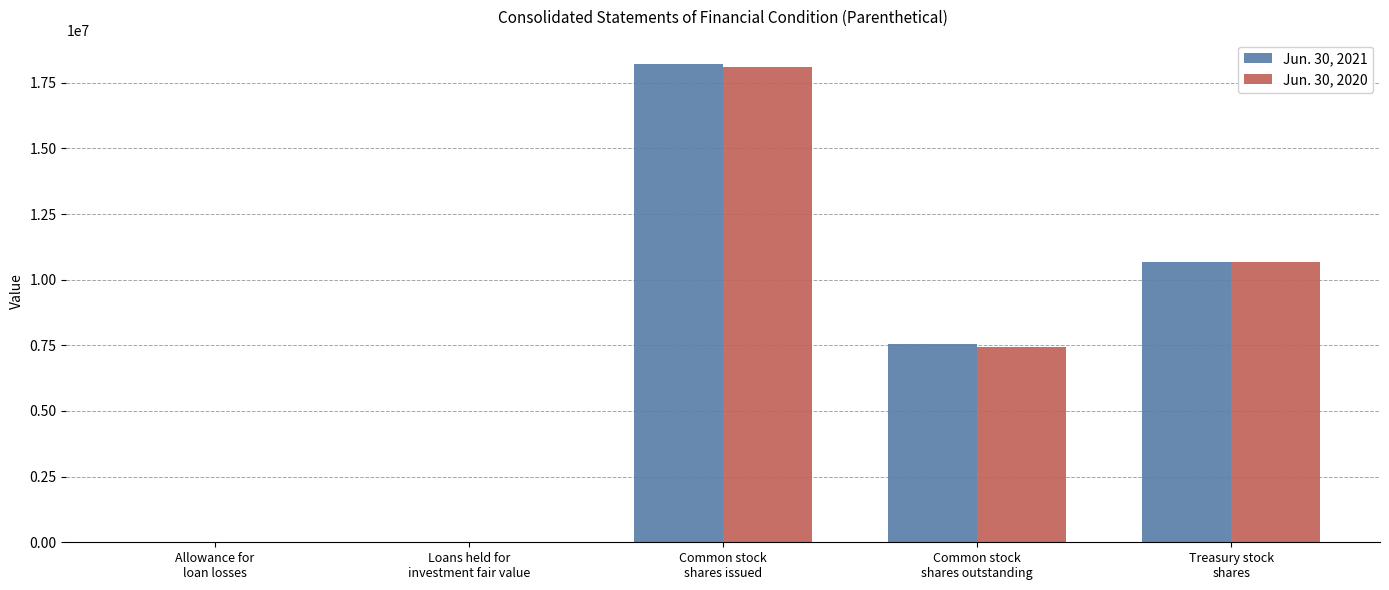

At which label does Jun. 30, 2021 first exceed 7541469?

Common stock
shares issued